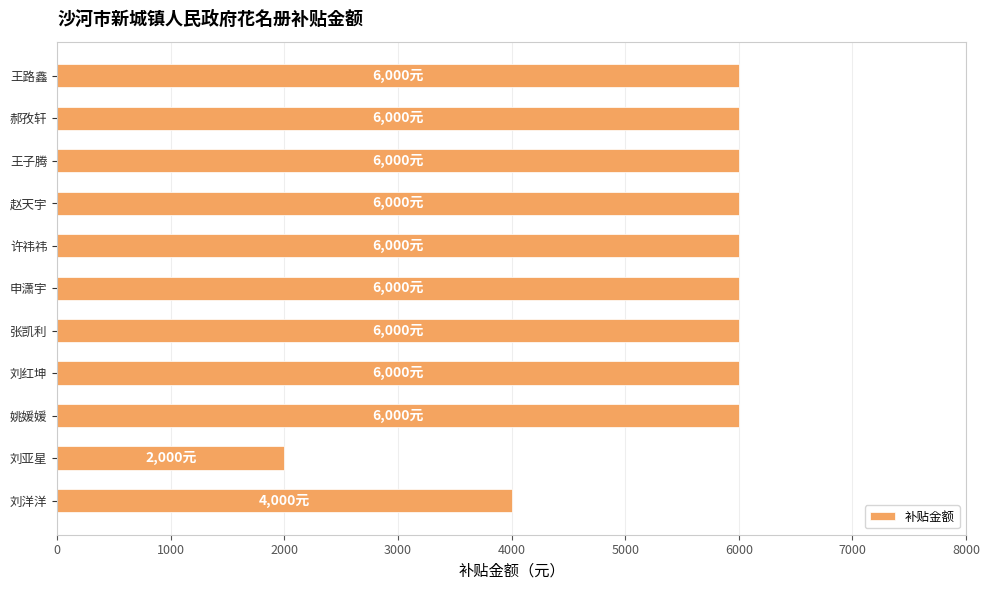

How many values are below 6000?

2